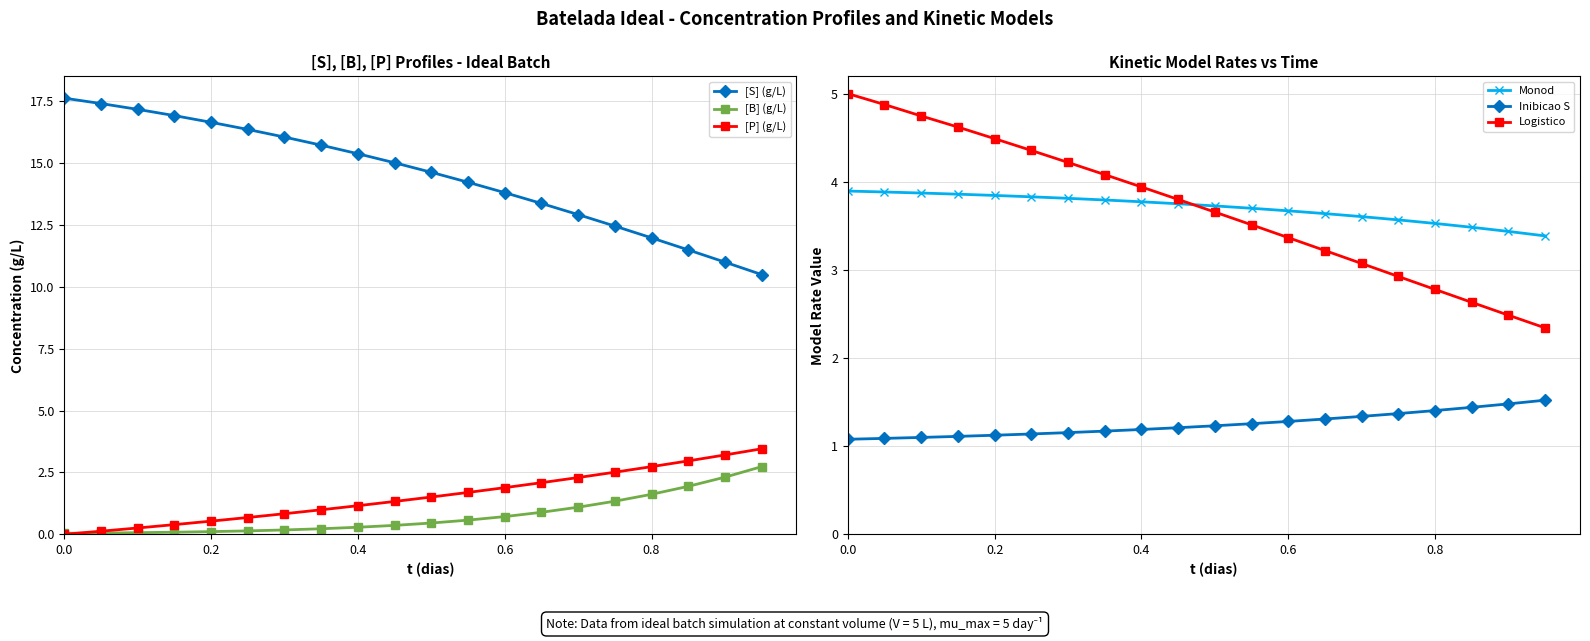

Is the value of [B] (g/L) at 7 greater than the value of Inibicao S at 1.0?

No